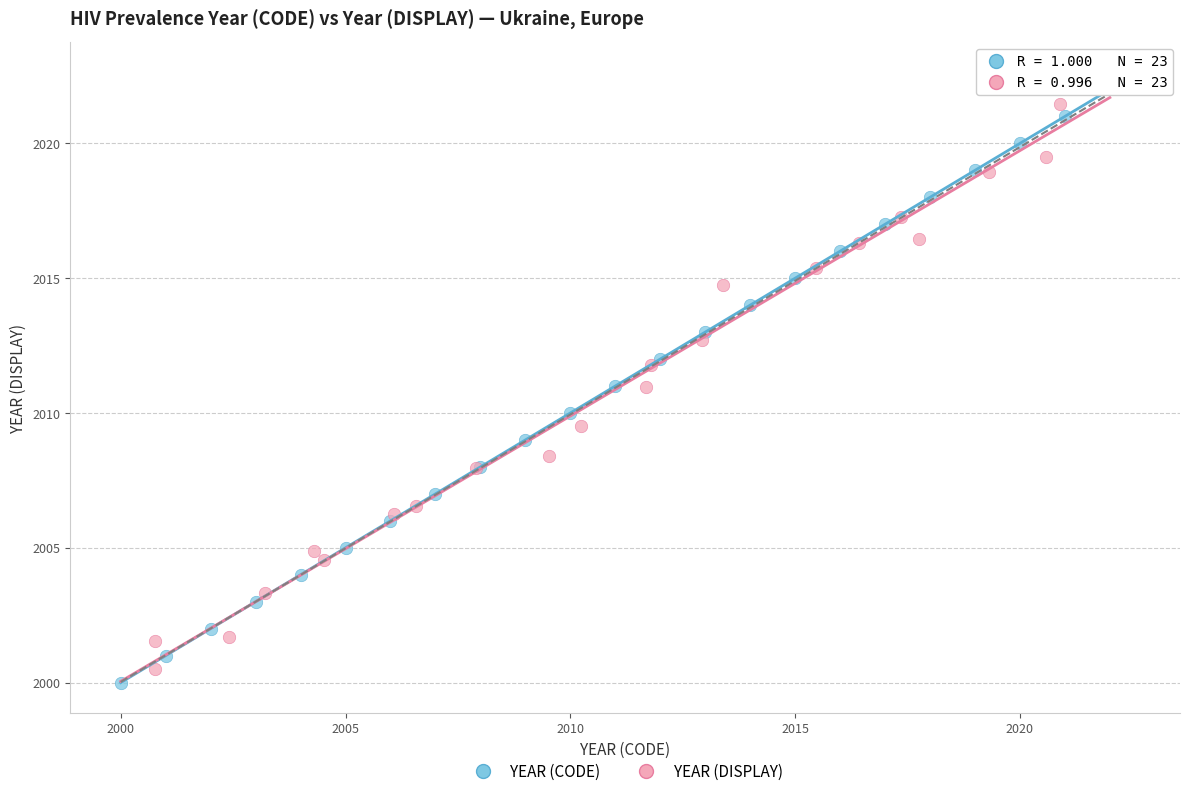

Which series has the largest Y range (max minus min)?

YEAR (DISPLAY)